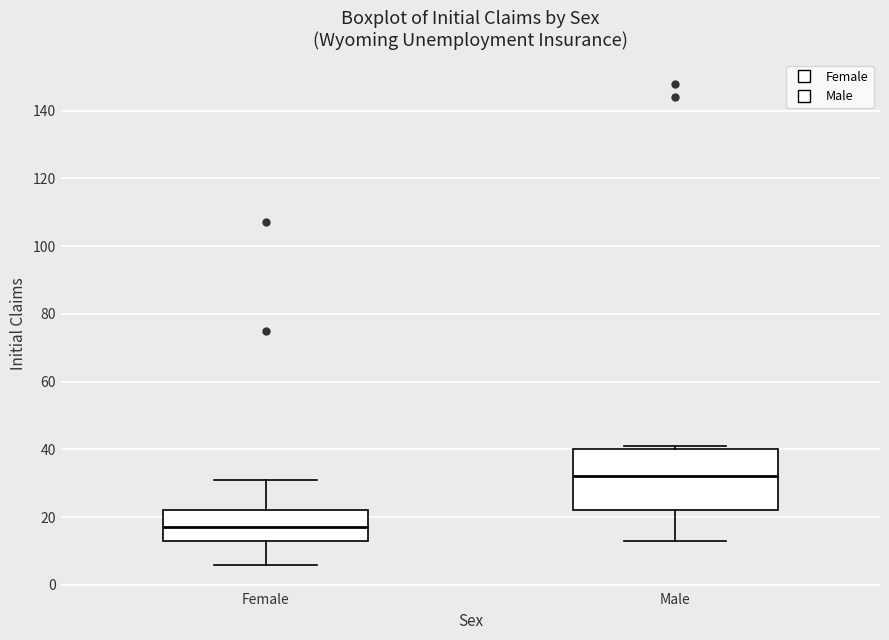

Reading left to right, read every box against the y-axis: the position of its median line, the range the box covers, and the ends of its whiskers. The values are not printed on the chart, so give them approximately, as read against the axis.

Female: median 18, box 14 to 22, whiskers 6 to 32
Male: median 32, box 22 to 40, whiskers 14 to 42